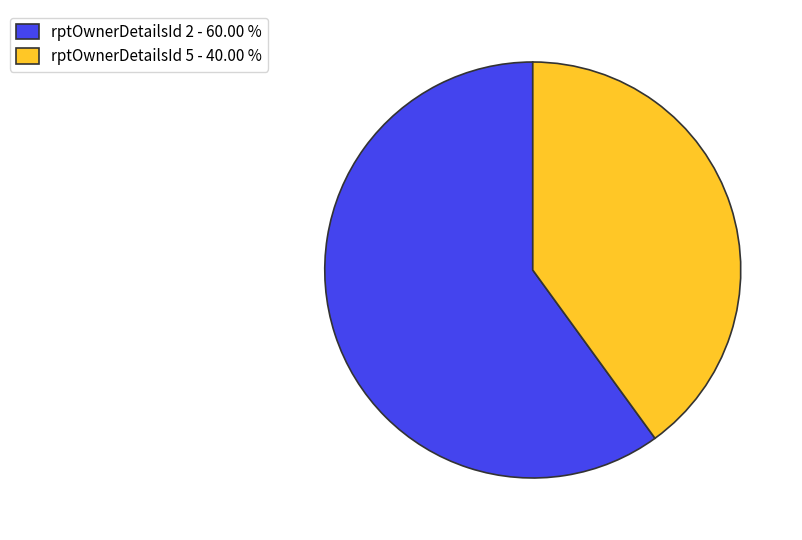

Is there a majority slice in this chart?

Yes